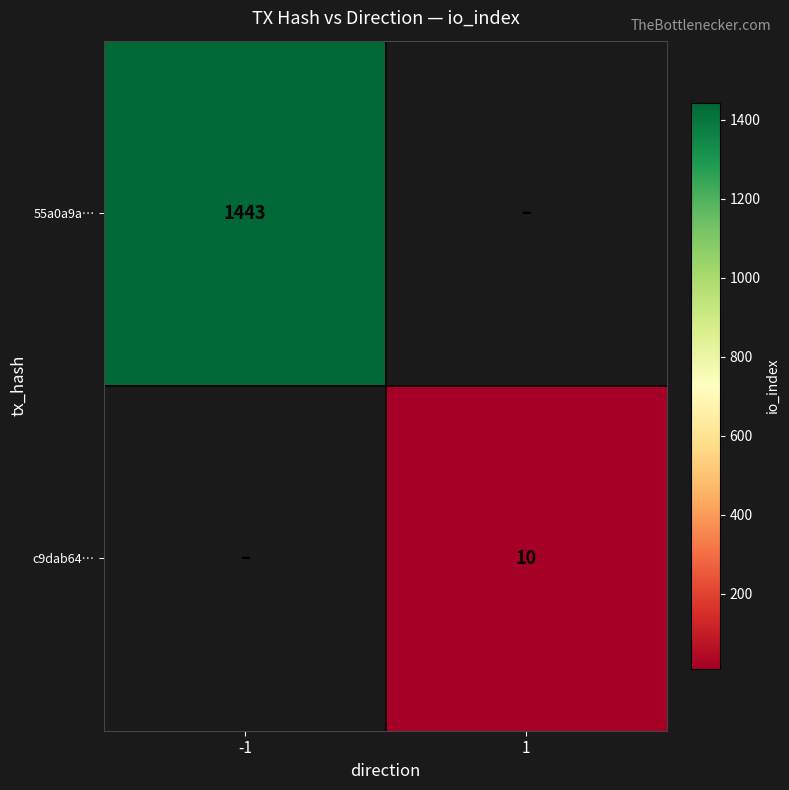

At which category does the chart reach its minimum across all series?

1